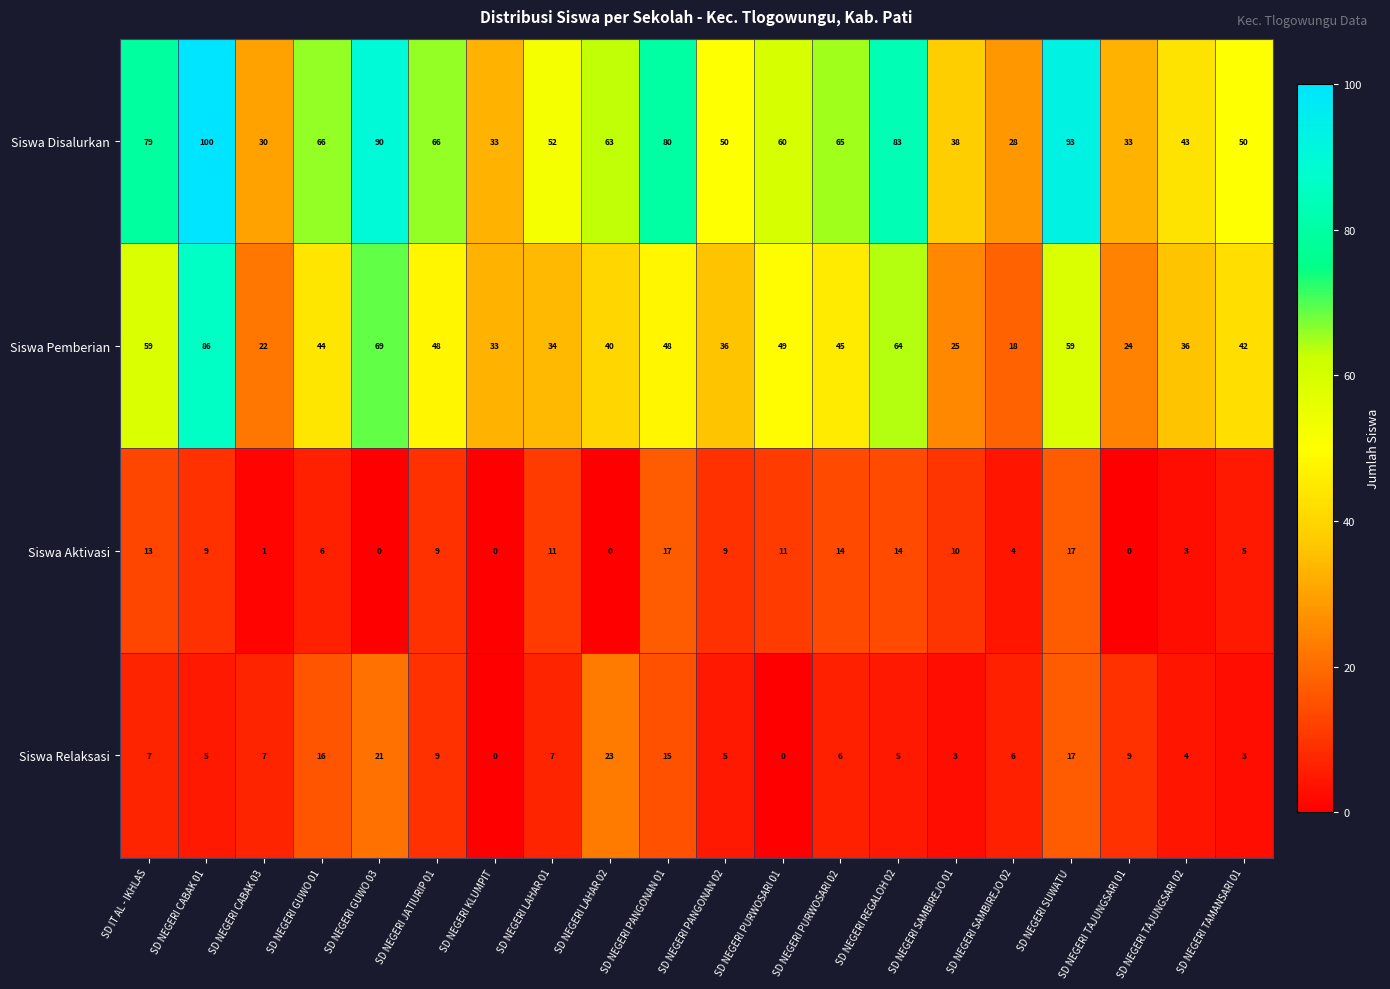

Is it true that Siswa Pemberian equals 34 at SD NEGERI SAMBIREJO 01?

False